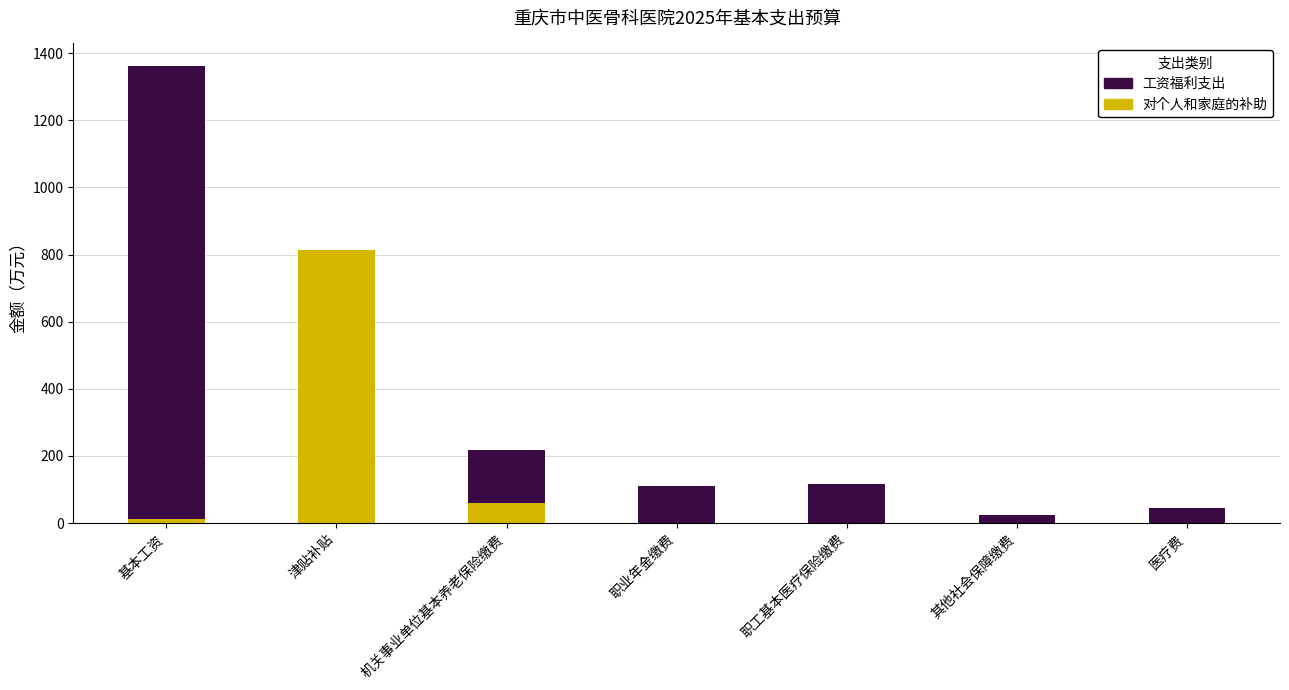

At which category is the sum across all series the highest?

基本工资